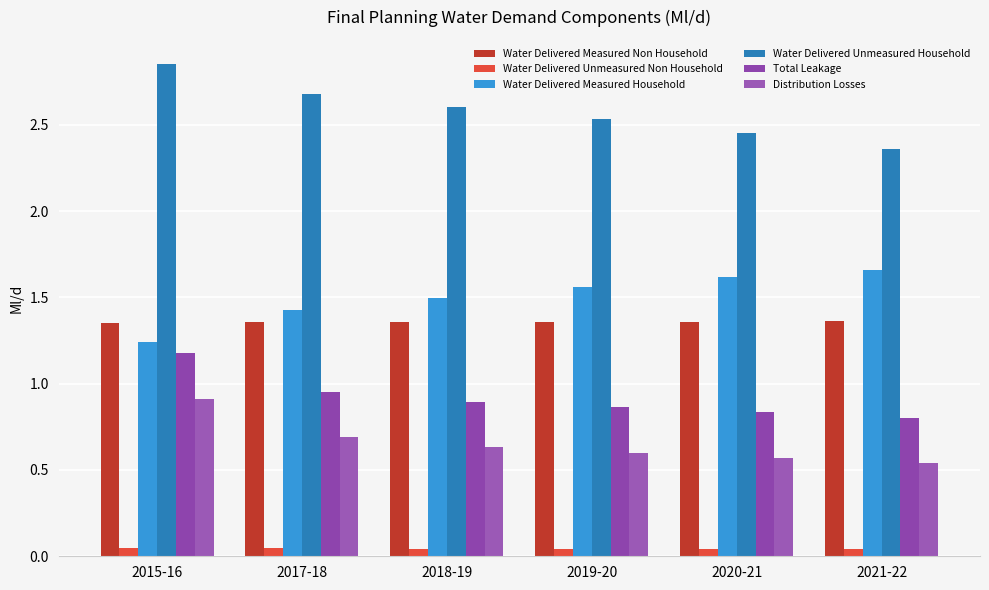

How many bars are there in total?

36